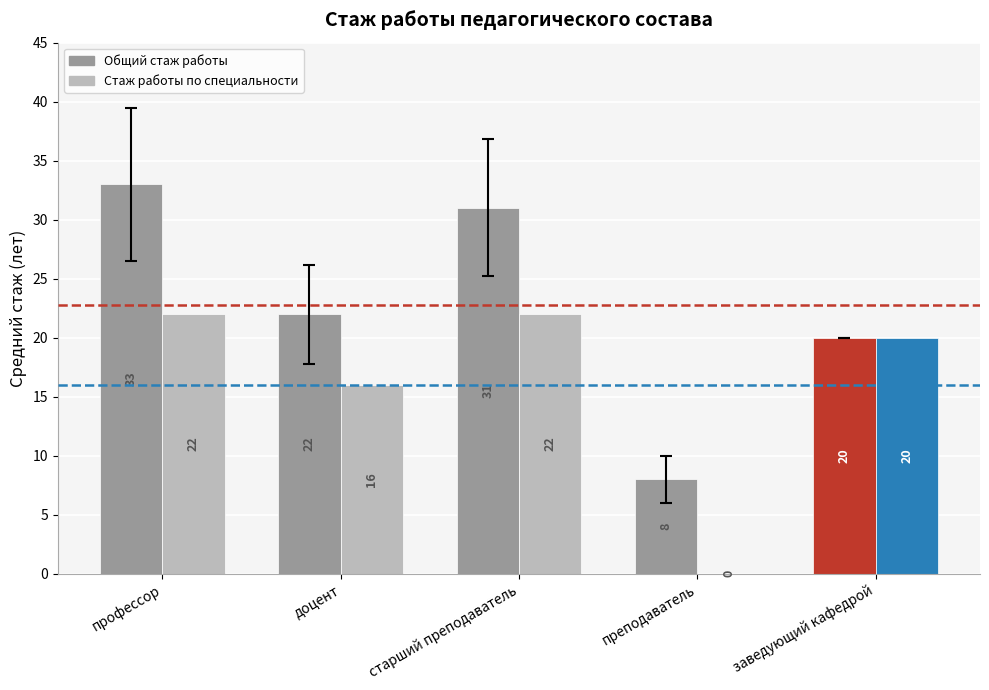

At which label does Стаж работы по специальности first exceed 20?

профессор